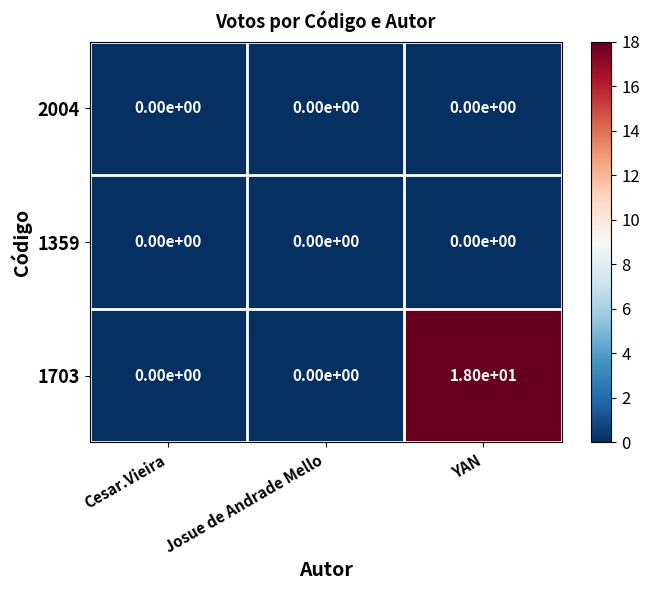

At how many categories does at least one series exceed 1?

1